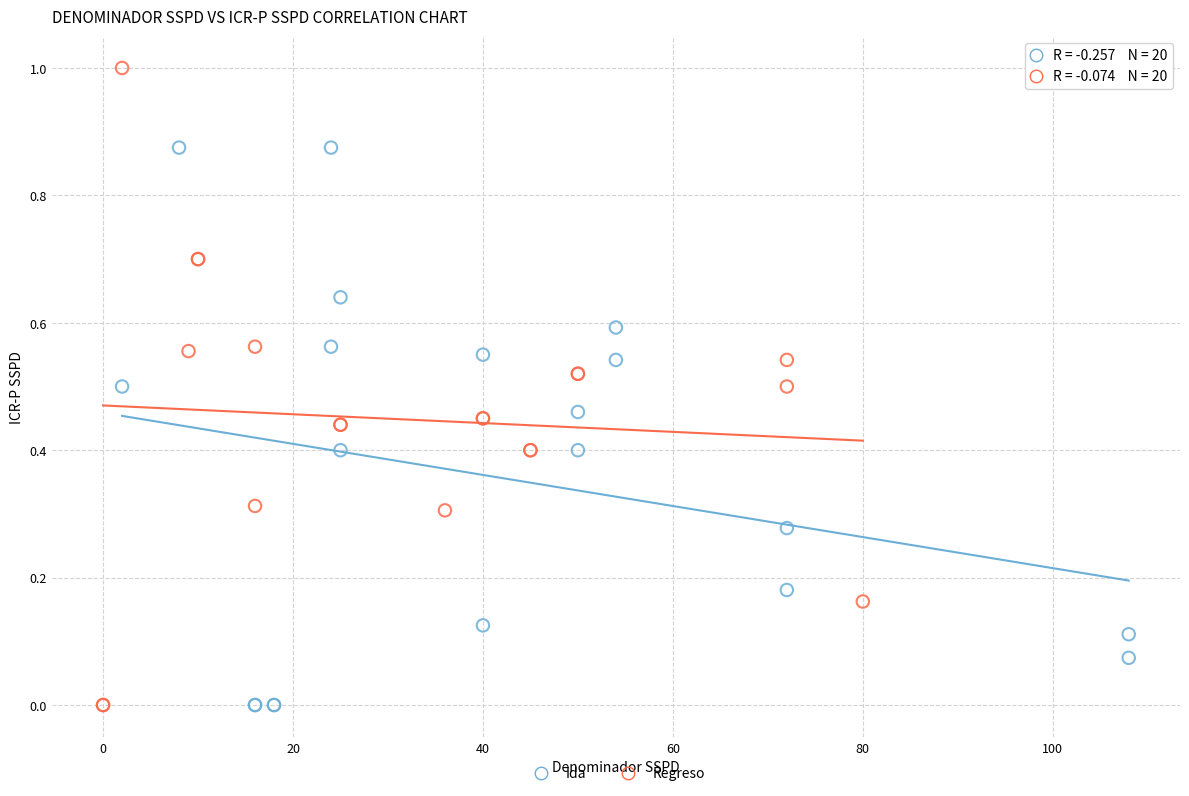

Which series contains the highest Y value?

Regreso